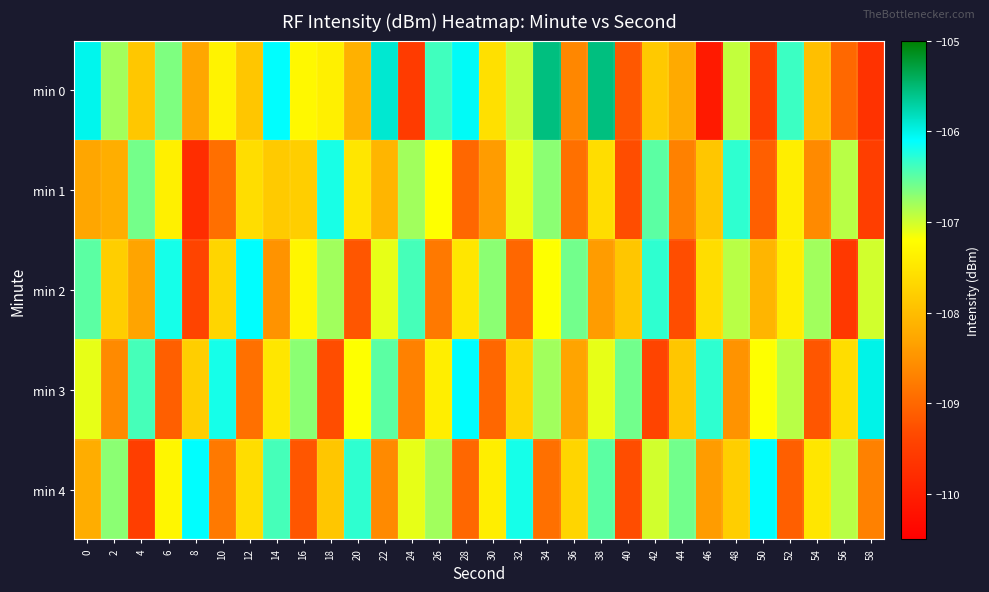

Count the number of data series in this chart.

5